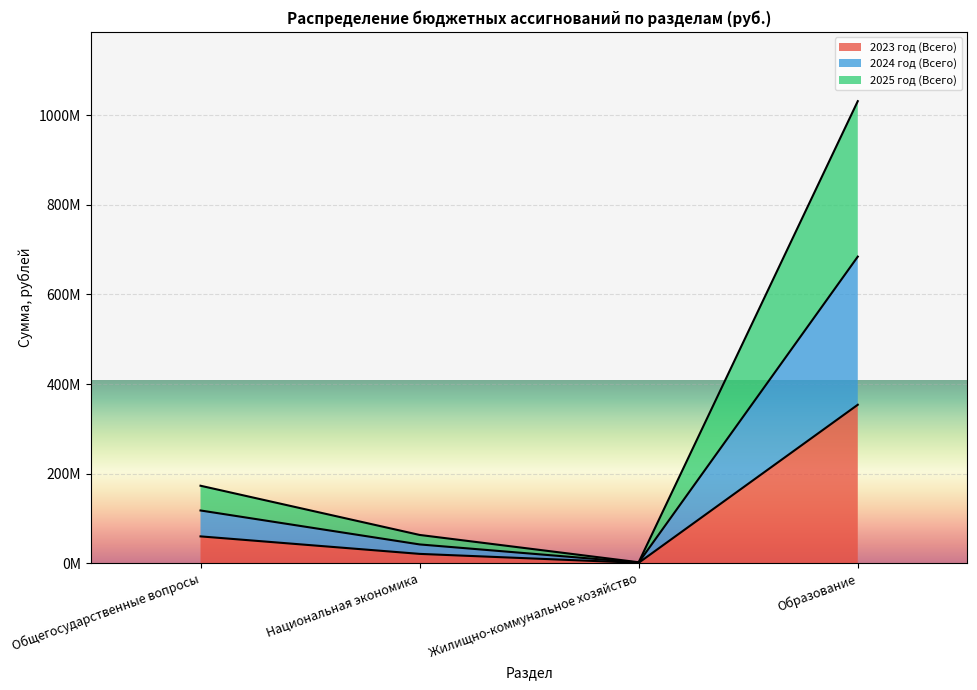

Does the chart display data point markers on the line(s)?

No